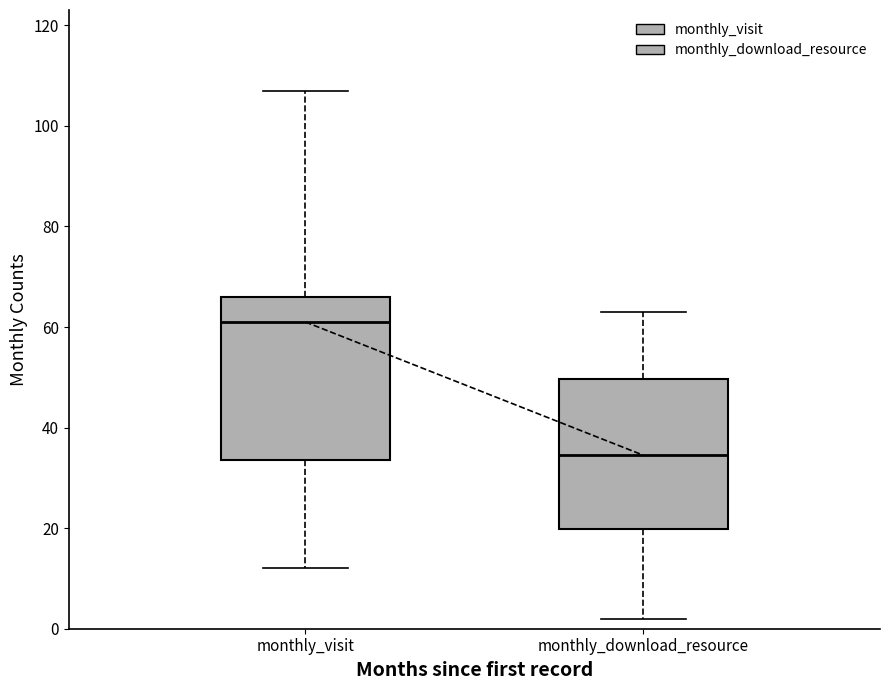

Which box's median line is the highest?

monthly_visit